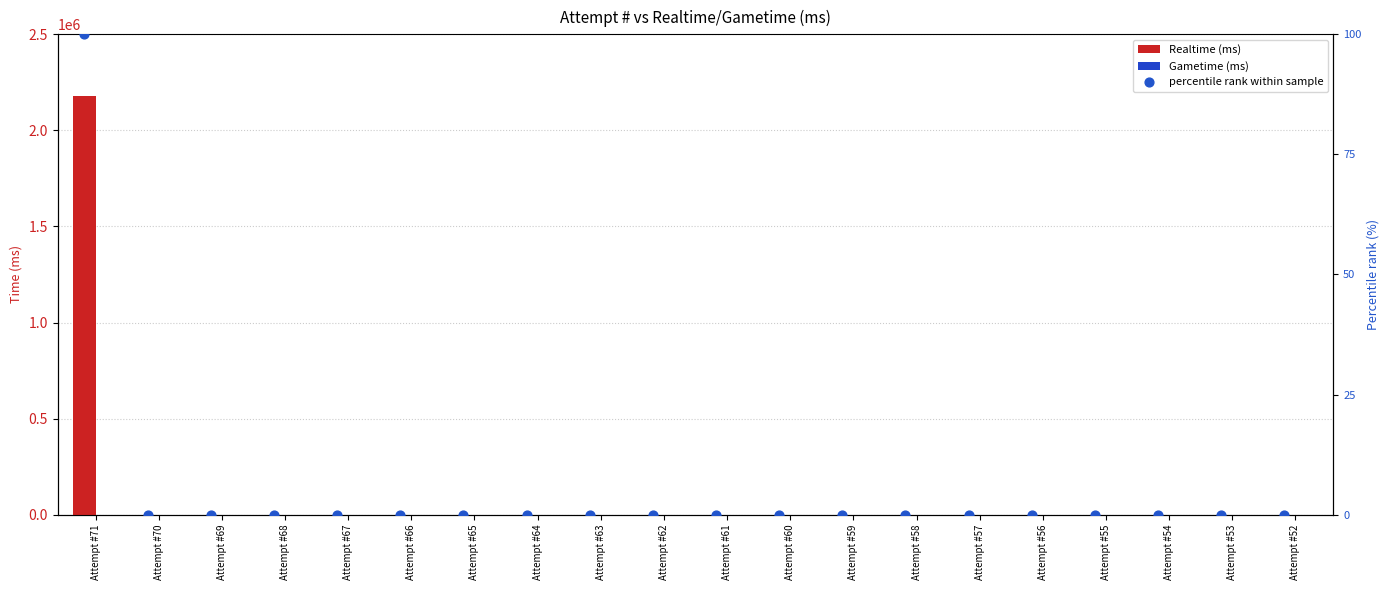

The value of Realtime (ms) at Attempt #68 is 0. True or false?

True